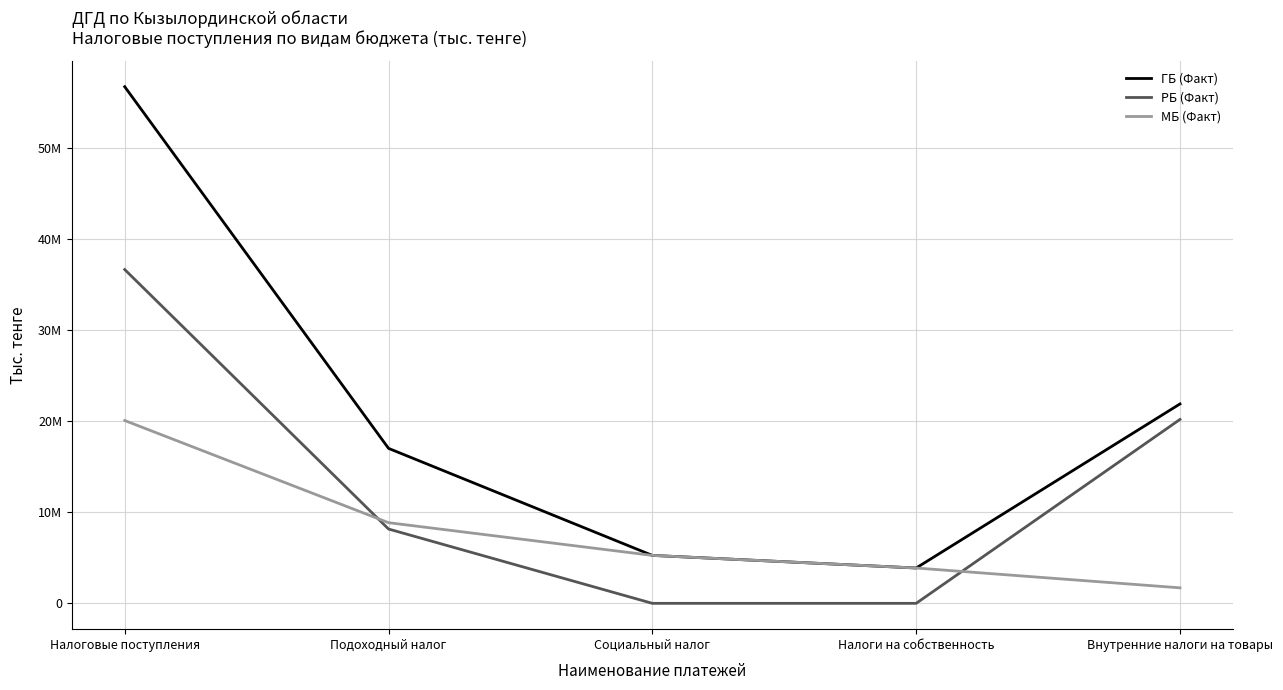

Rank the categories by МБ (Факт) value from lowest to highest.

Внутренние налоги на товары, Налоги на собственность, Социальный налог, Подоходный налог, Налоговые поступления